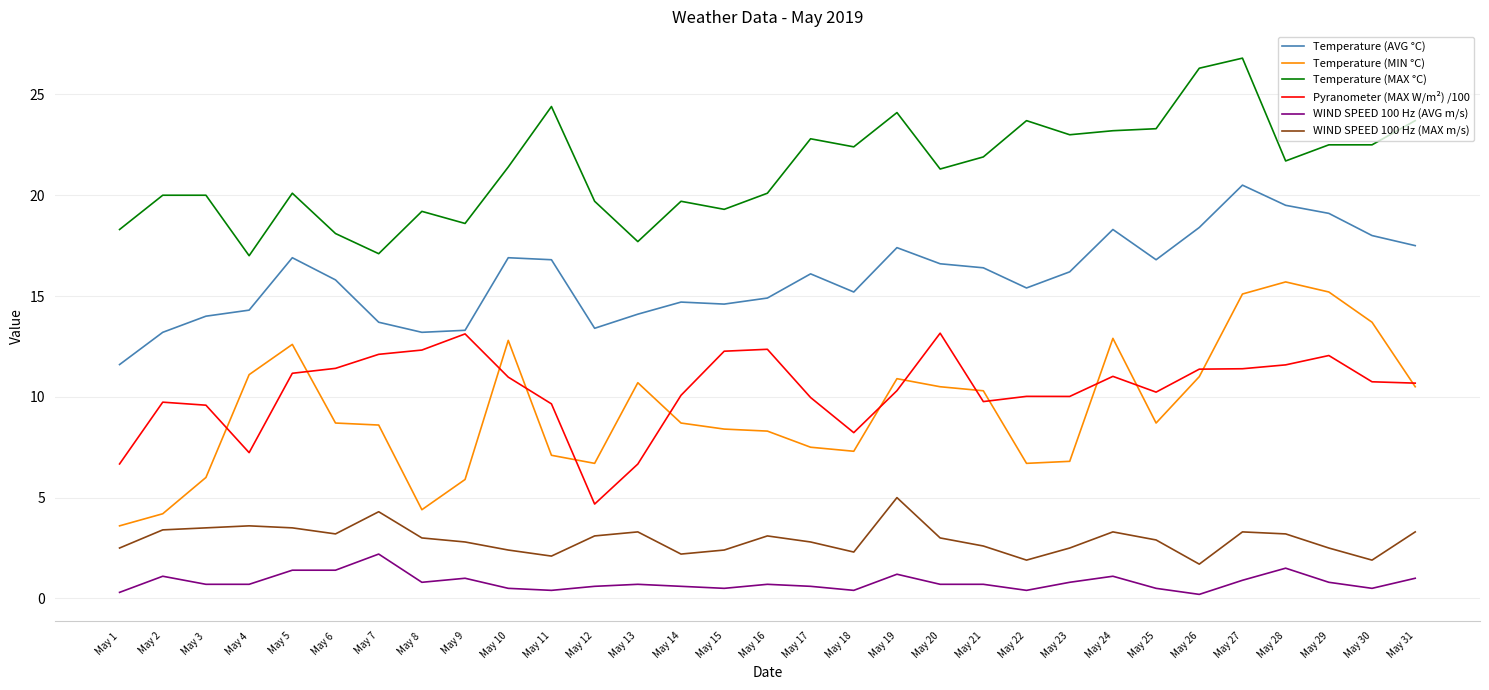

Rank the series by their maximum value, from lowest to highest.

WIND SPEED 100 Hz (AVG m/s), WIND SPEED 100 Hz (MAX m/s), Pyranometer (MAX W/m²) /100, Temperature (MIN °C), Temperature (AVG °C), Temperature (MAX °C)